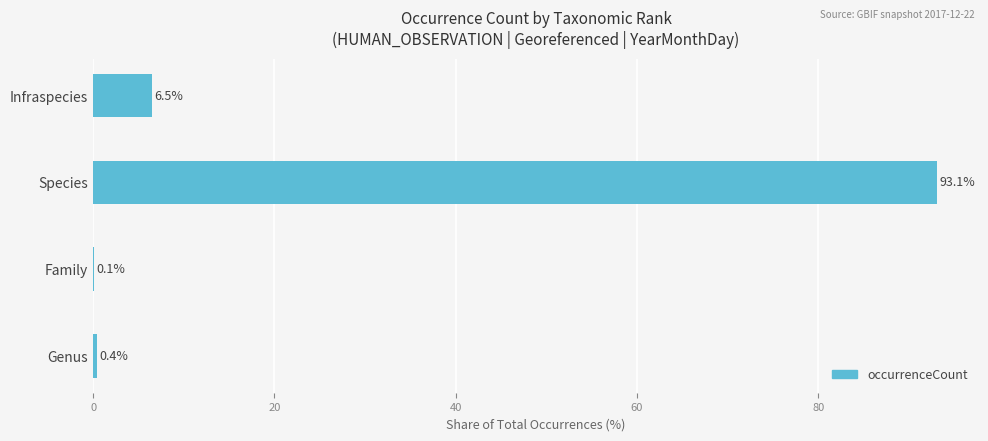

What is the change in value from Genus to Family?

-0.3